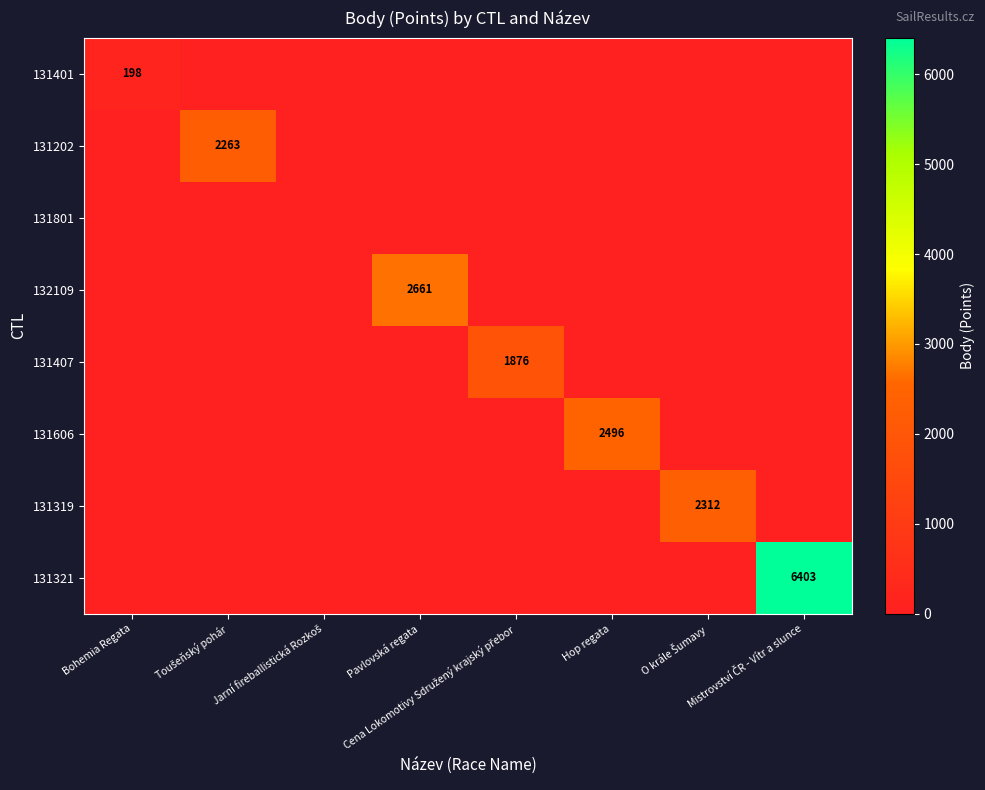

True or false: 131401 has a value of 135 at Jarní fireballistická Rozkoš.

False